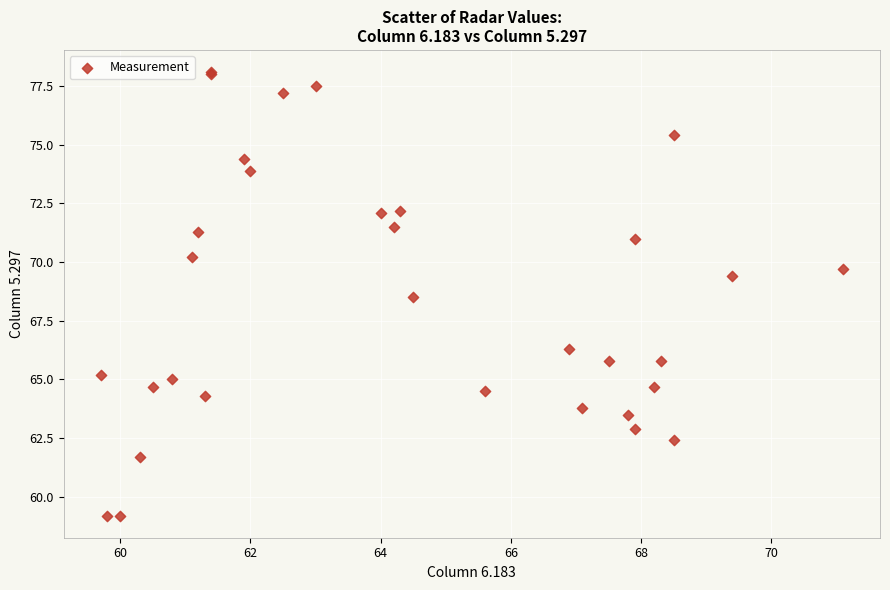

What Y value in the scatter plot is closest to 68?

68.5